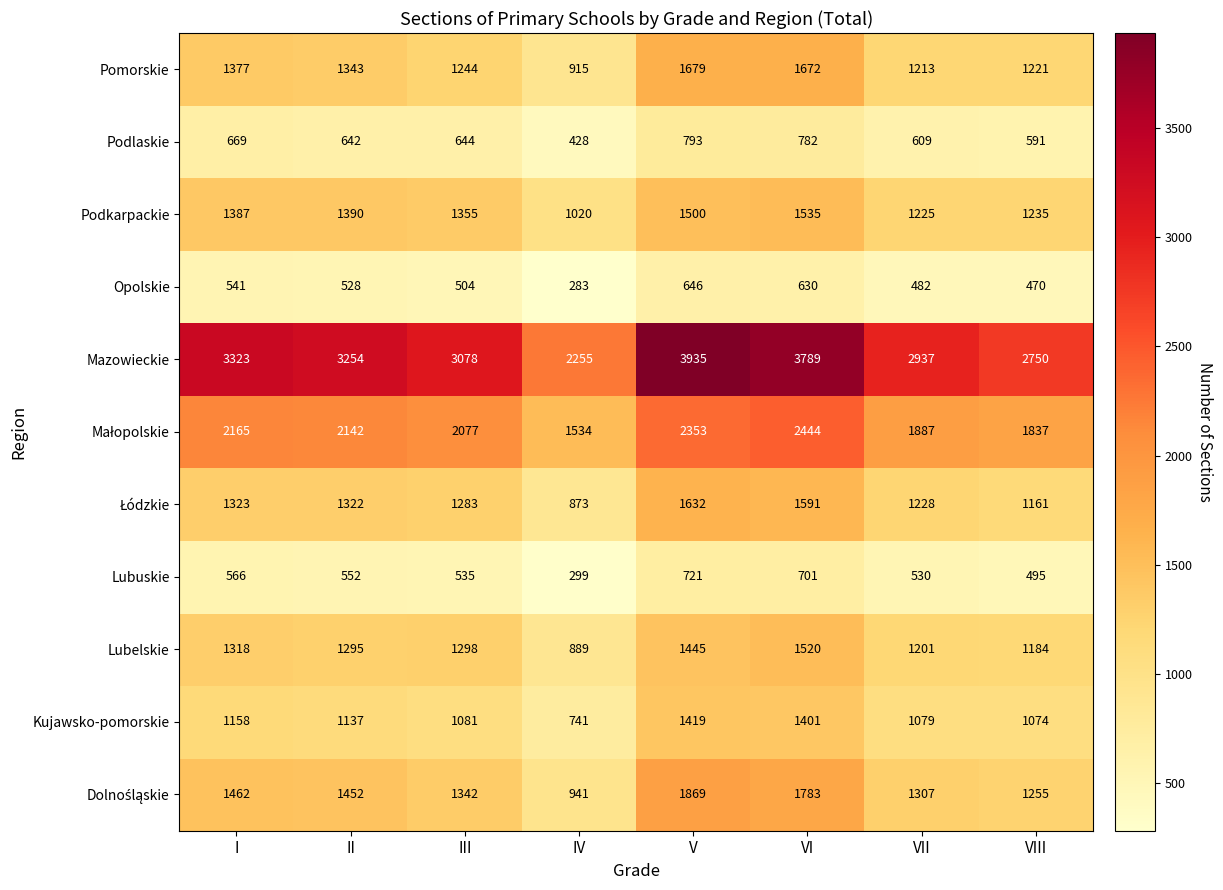

At which label does Lubelskie reach its peak?

VI